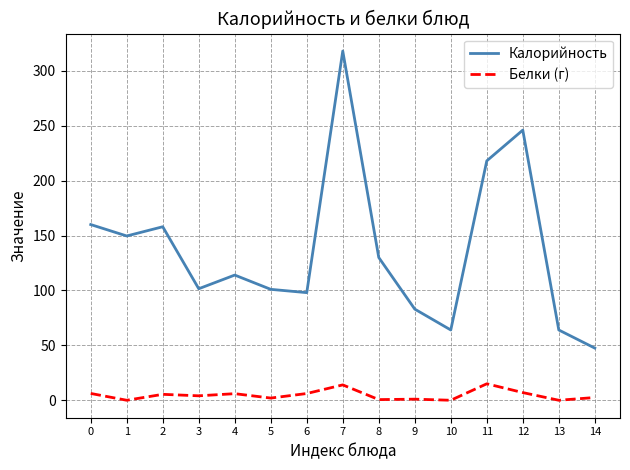

True or false: Белки (г) and Калорийность intersect in this chart.

False